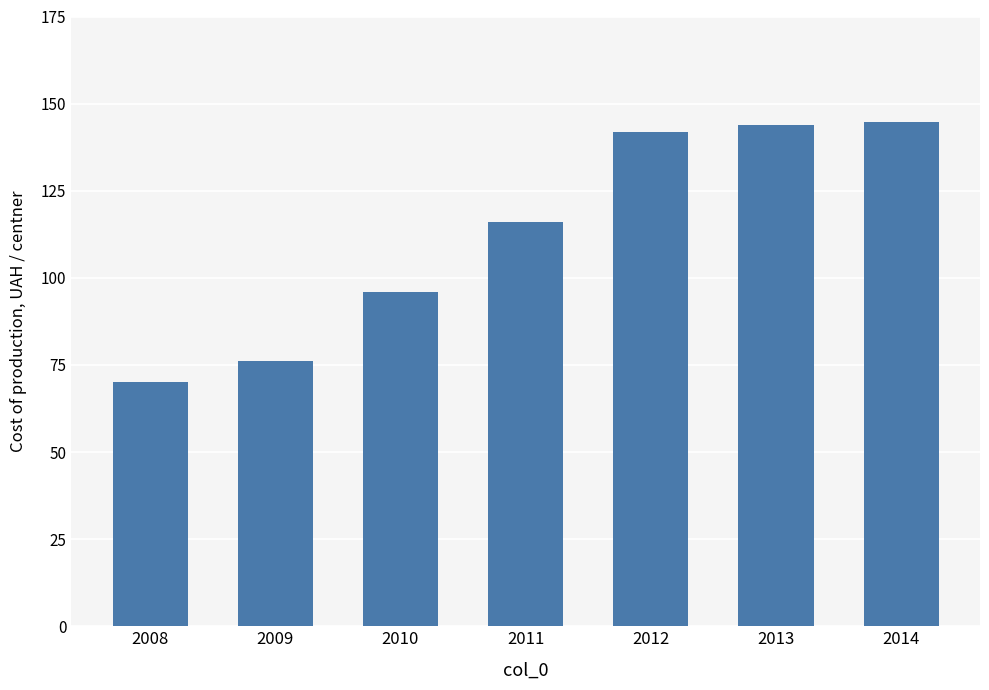

What is the difference between the maximum and minimum values?

74.4